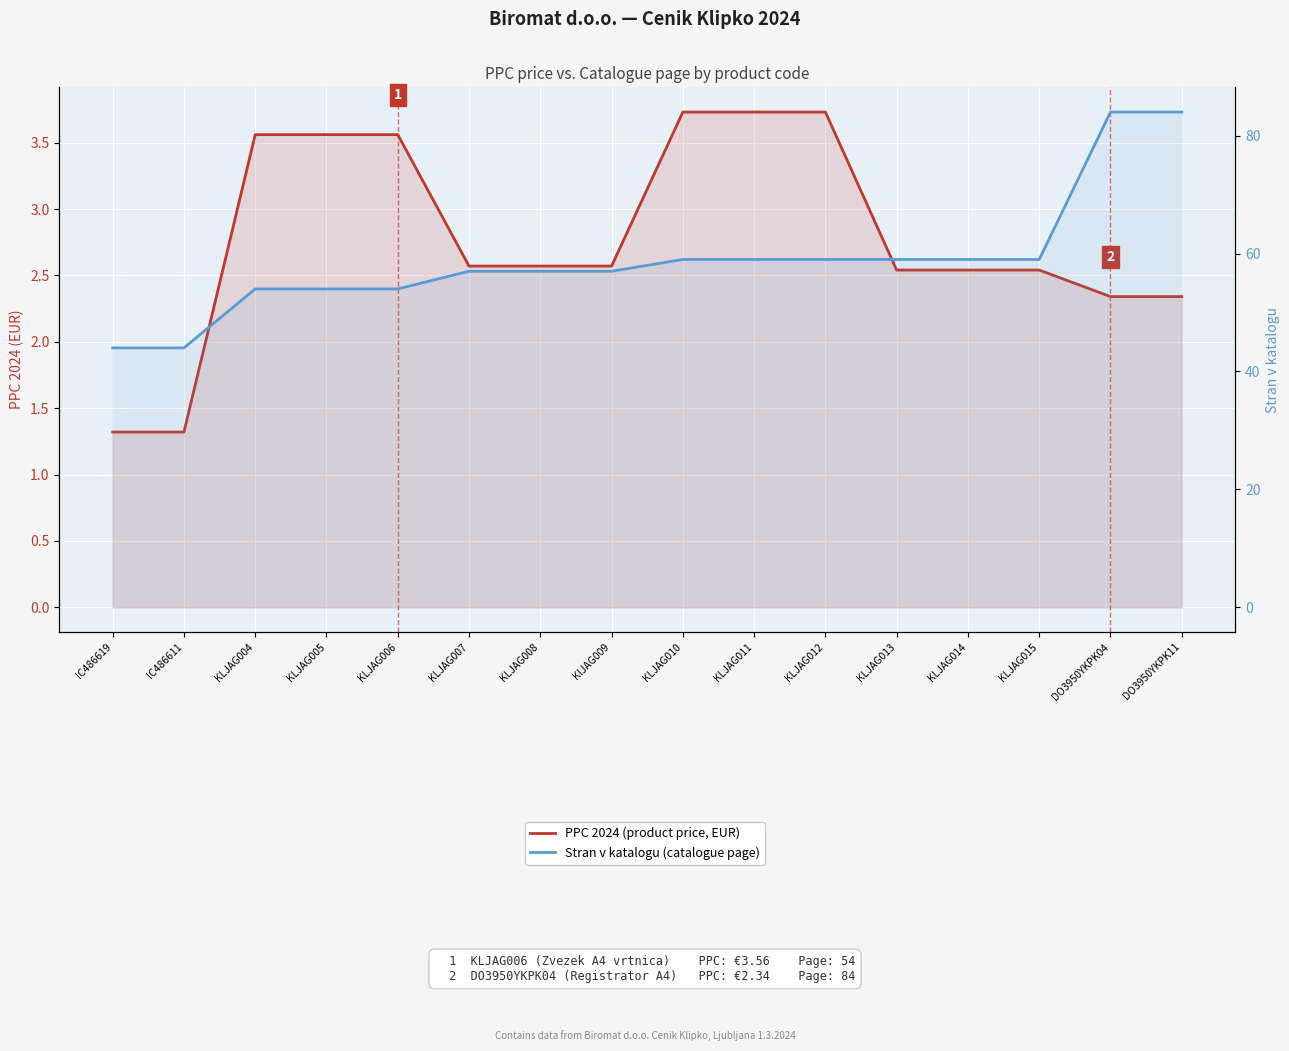

Rank the series by their maximum value, from lowest to highest.

PPC 2024 (product price, EUR), Stran v katalogu (catalogue page)